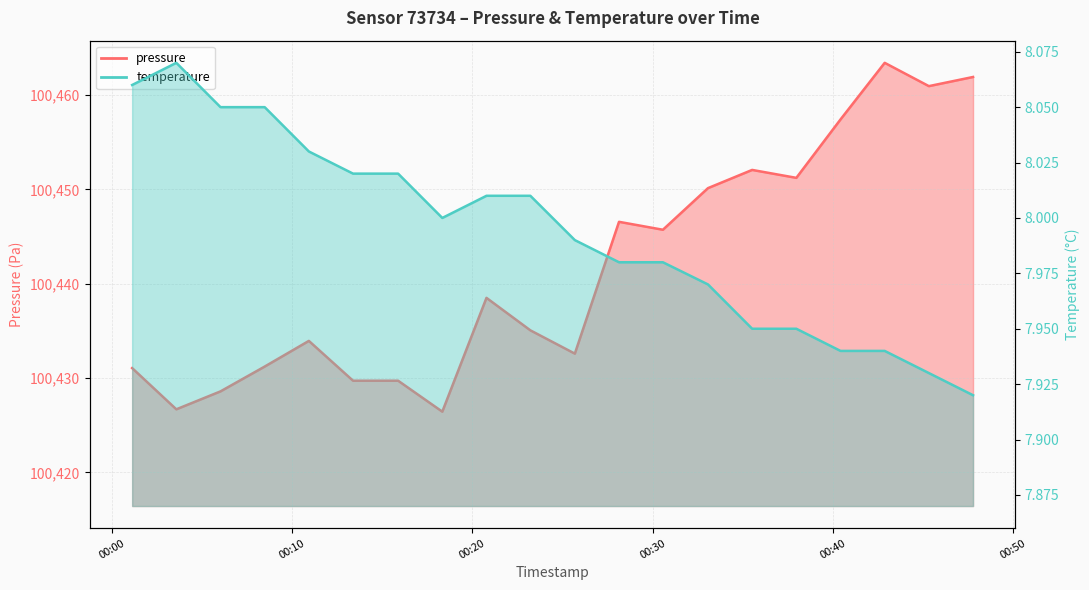

How many data points does each series have?

20